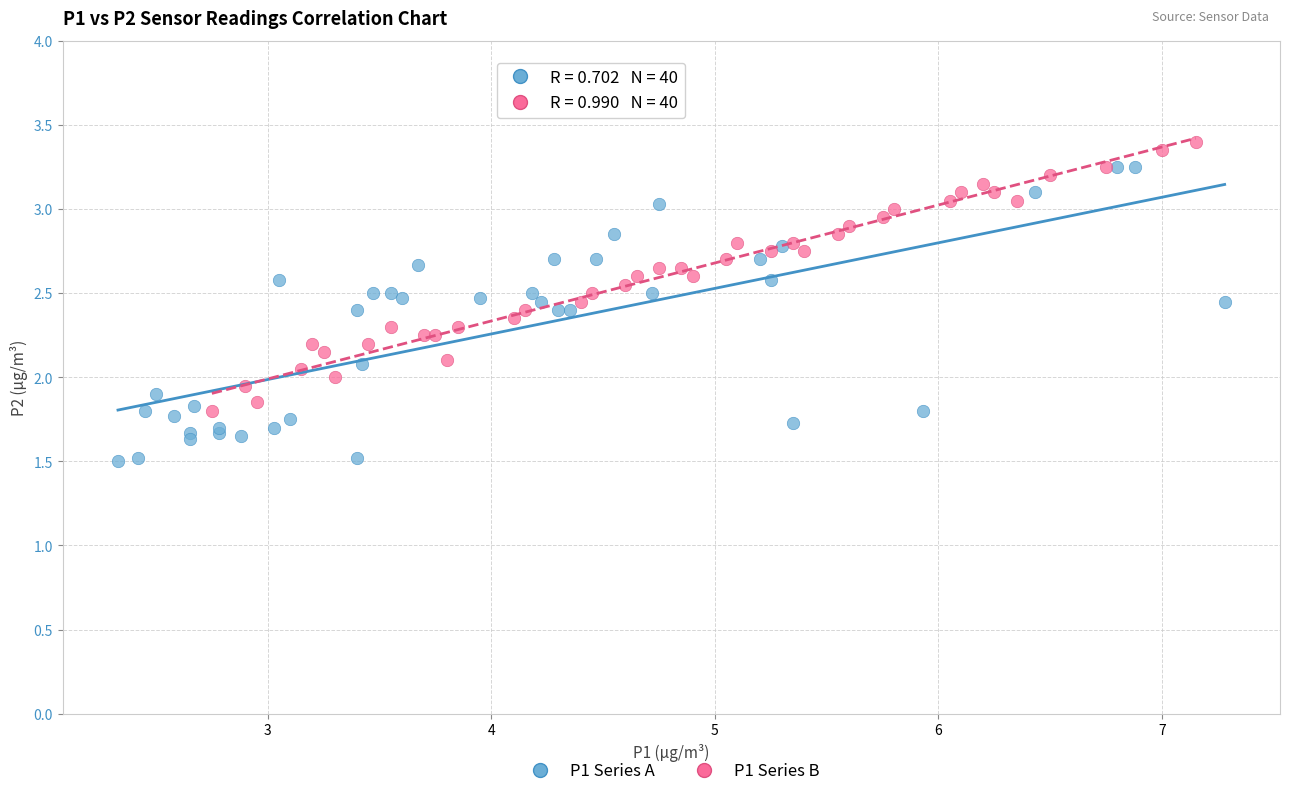

Which series reaches the minimum Y coordinate?

P1 Series A